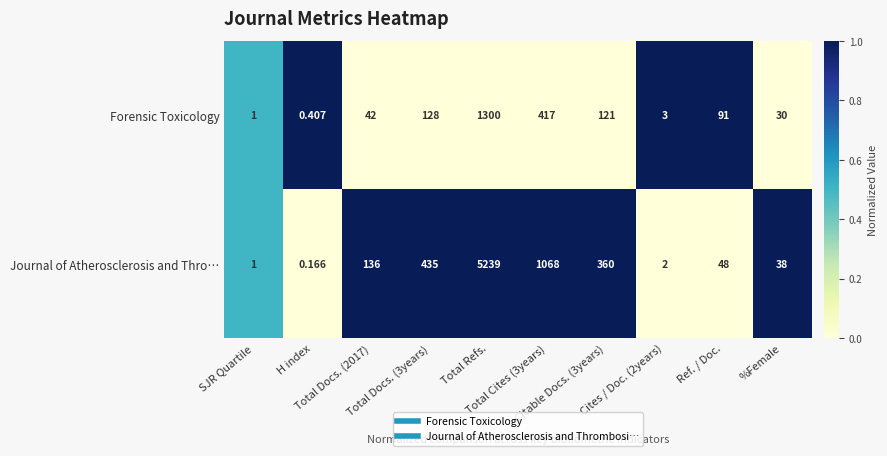

Rank the series by their maximum value, from highest to lowest.

Journal of Atherosclerosis and Thro…, Forensic Toxicology